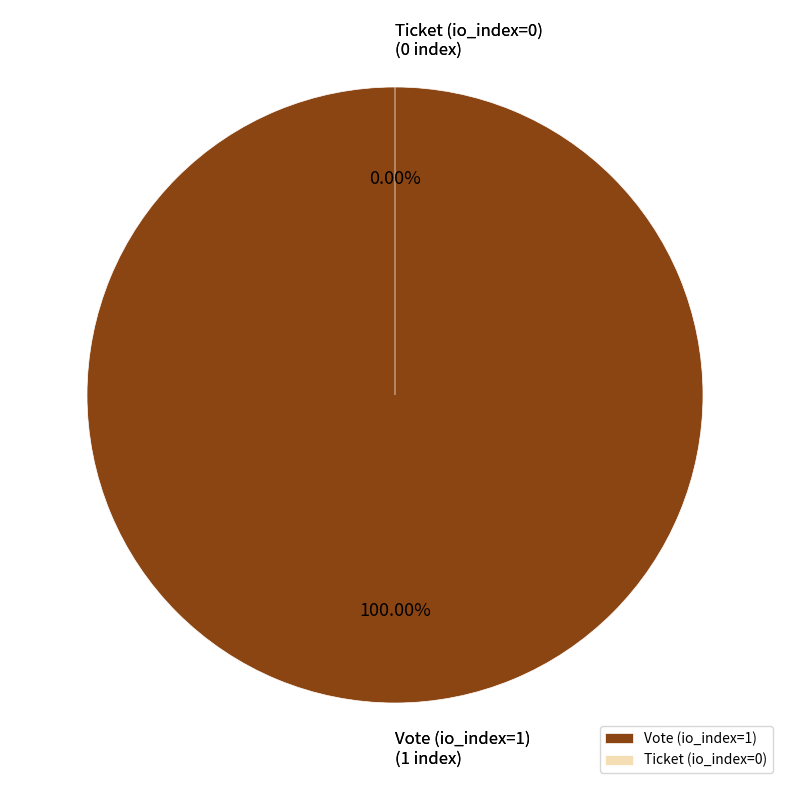

To the nearest percent, what is the average slice percentage?

50%